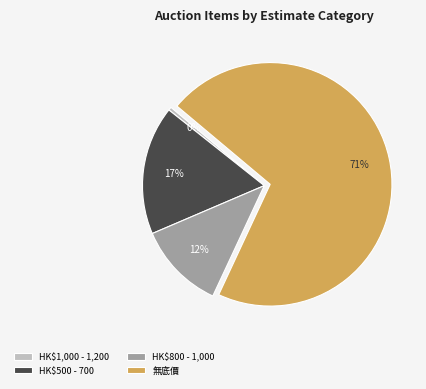

To the nearest percent, what portion does 無底價 represent?

71%